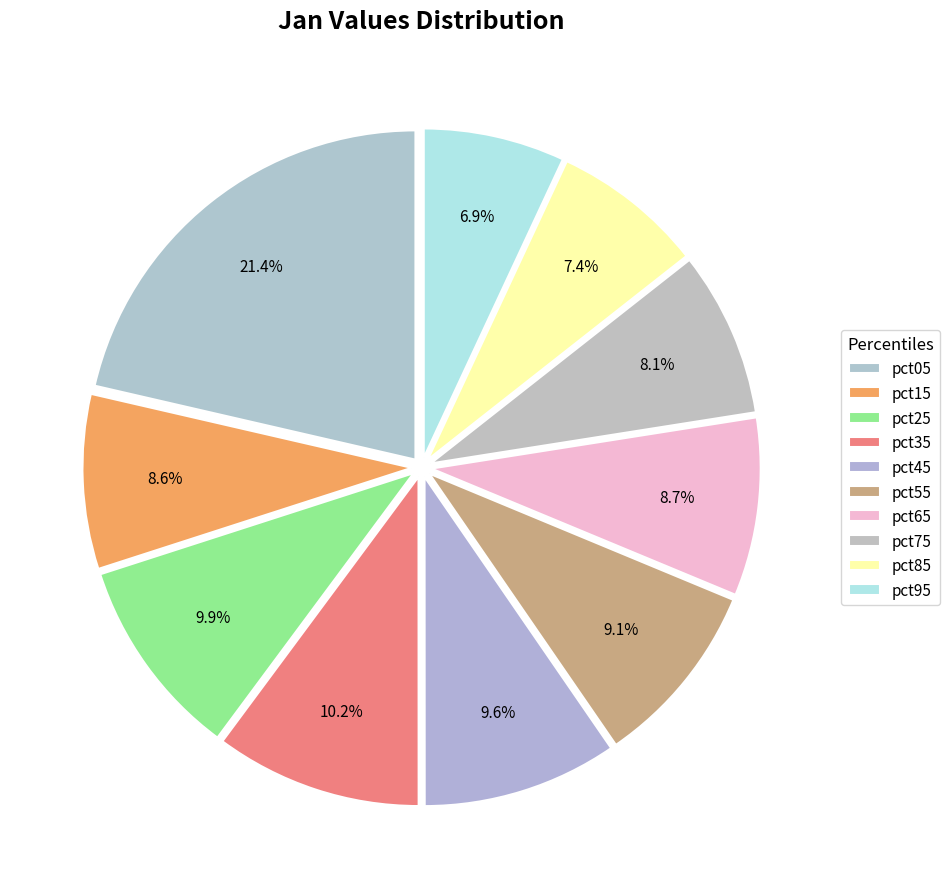

How many segments does this pie chart have?

10